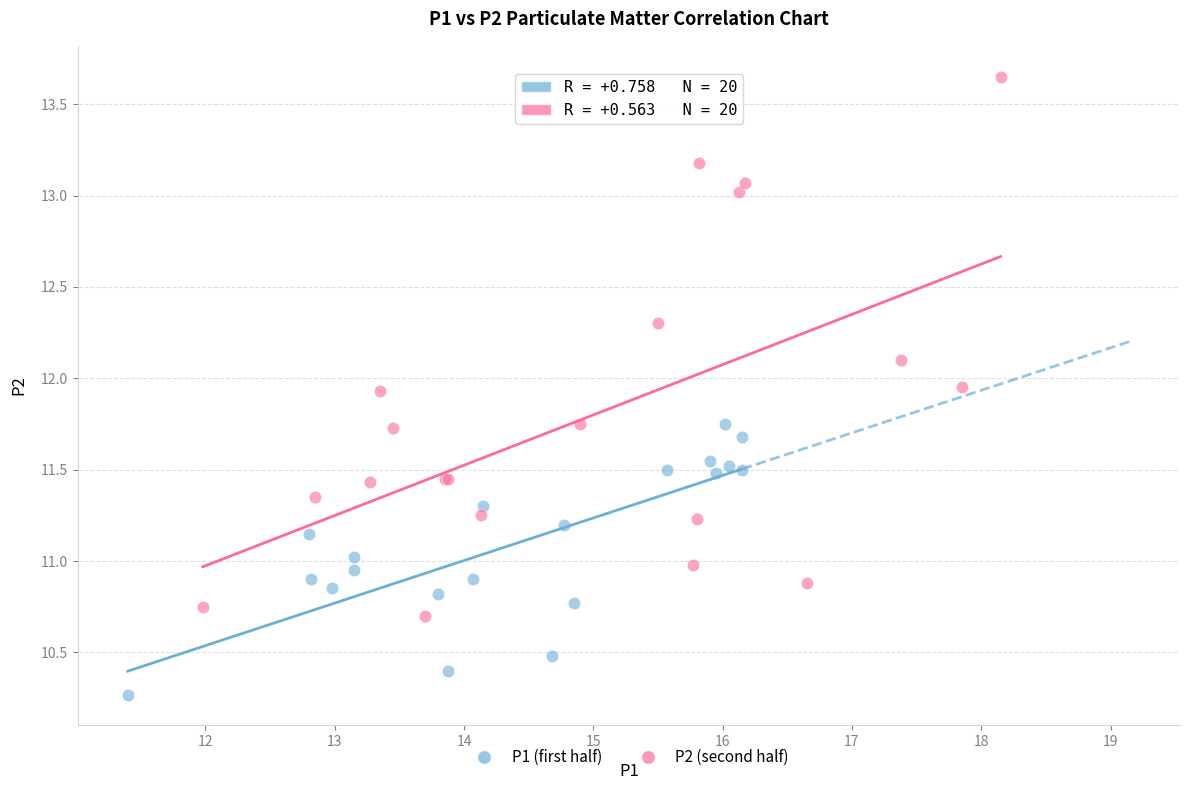

Which series reaches the minimum Y coordinate?

P1 (first half)